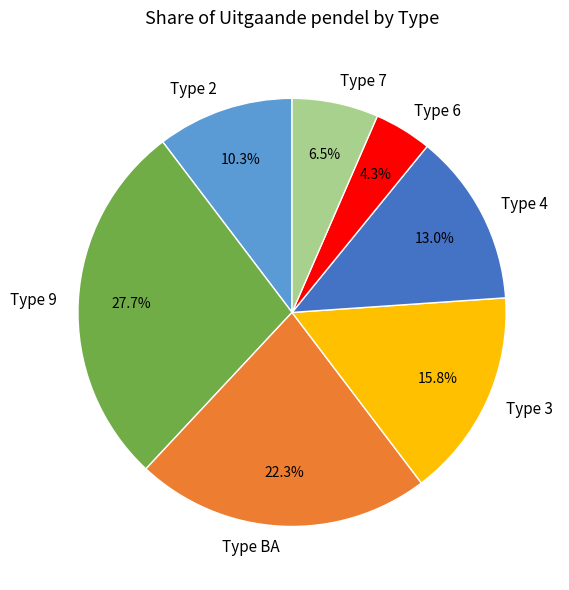

To the nearest percent, what is the combined percentage of Type 4 and Type 6?

17%